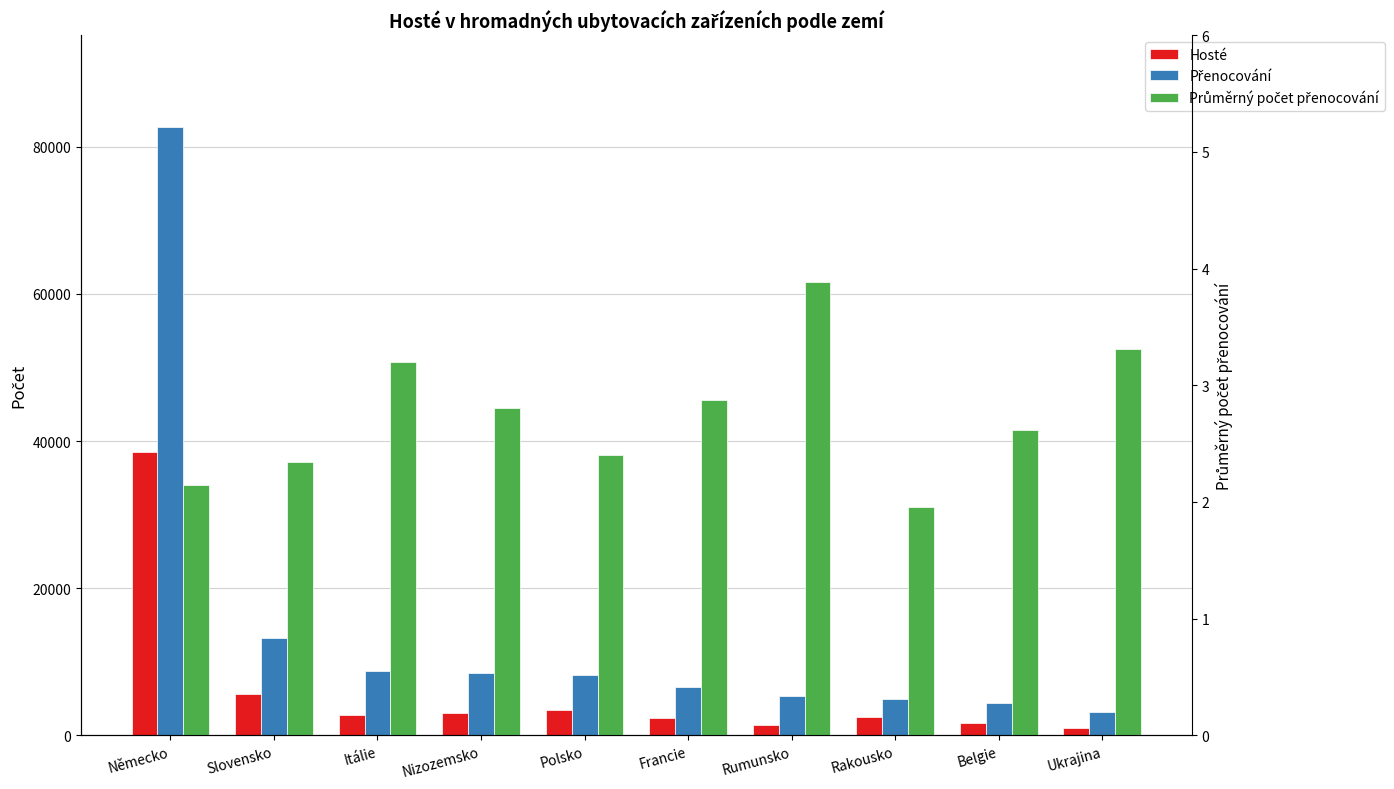

Rank the series at Slovensko from lowest to highest value.

Průměrný počet přenocování, Hosté, Přenocování